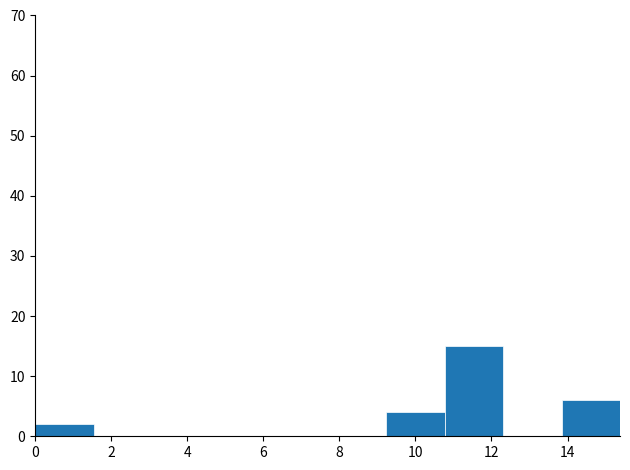

Reading left to right, list every bar in this chart as the range it spans on the x-axis followed by its height. Neither the bar edges nor the heights are printed on the chart, so give them approximately, as read against the axes.

0.0 to 1.6: 2
1.6 to 3.0: 0
3.0 to 4.6: 0
4.6 to 6.2: 0
6.2 to 7.6: 0
7.6 to 9.2: 0
9.2 to 10.8: 4
10.8 to 12.4: 15
12.4 to 13.8: 0
13.8 to 15.4: 6